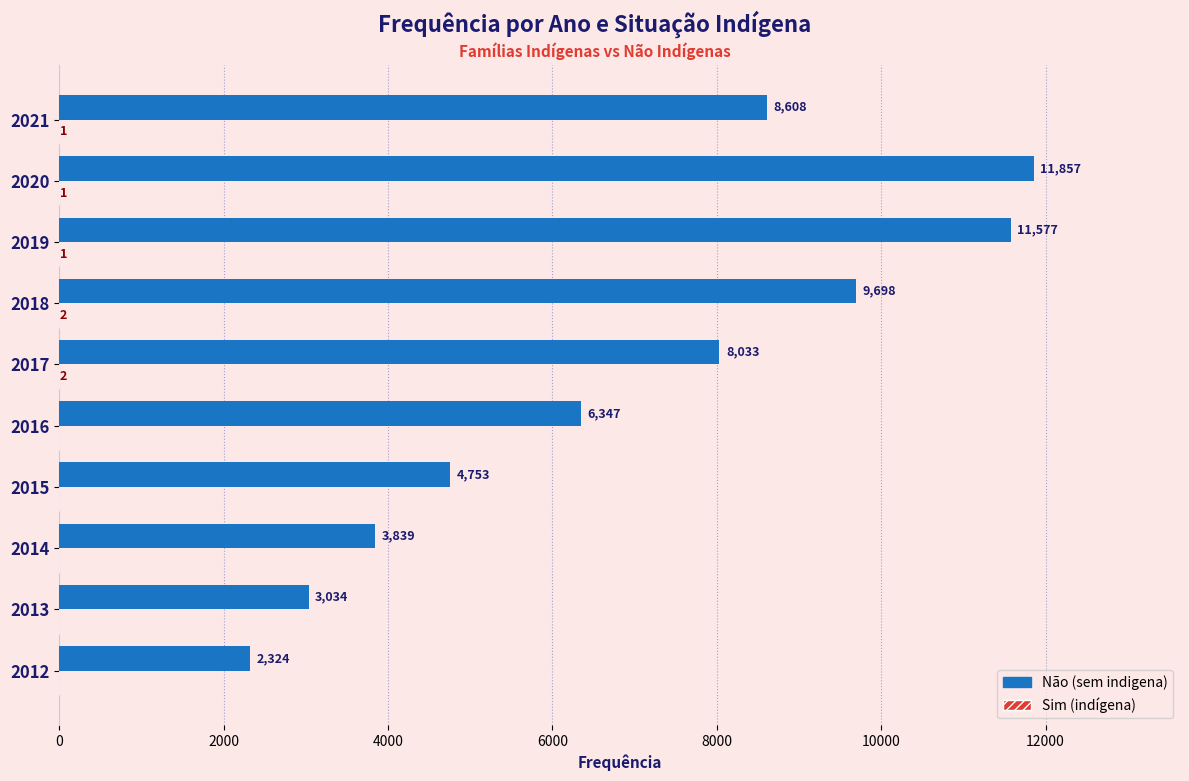

How many categories are shown in the chart?

10